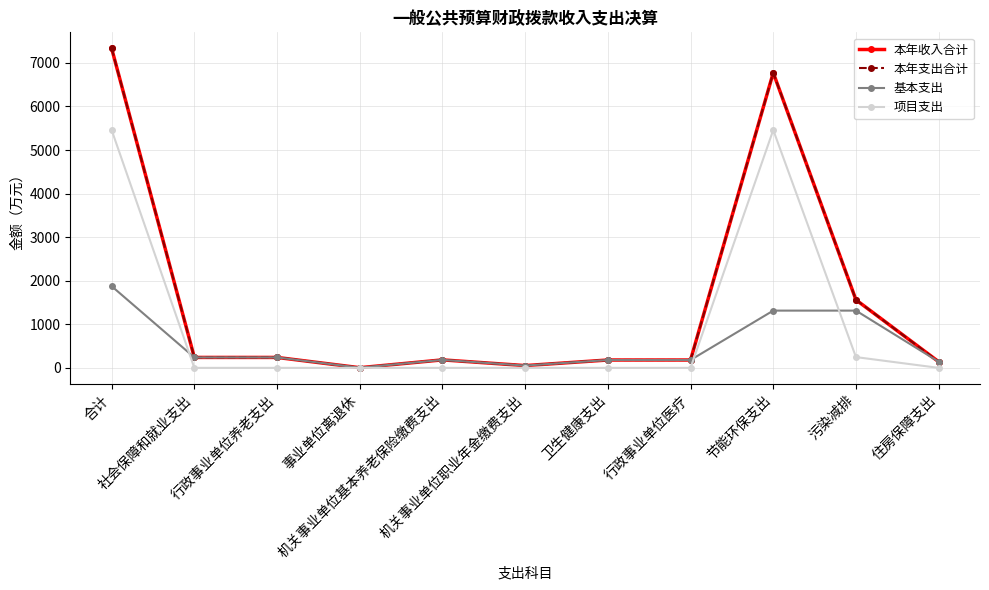

What are all the series names shown in the legend?

本年收入合计, 本年支出合计, 基本支出, 项目支出